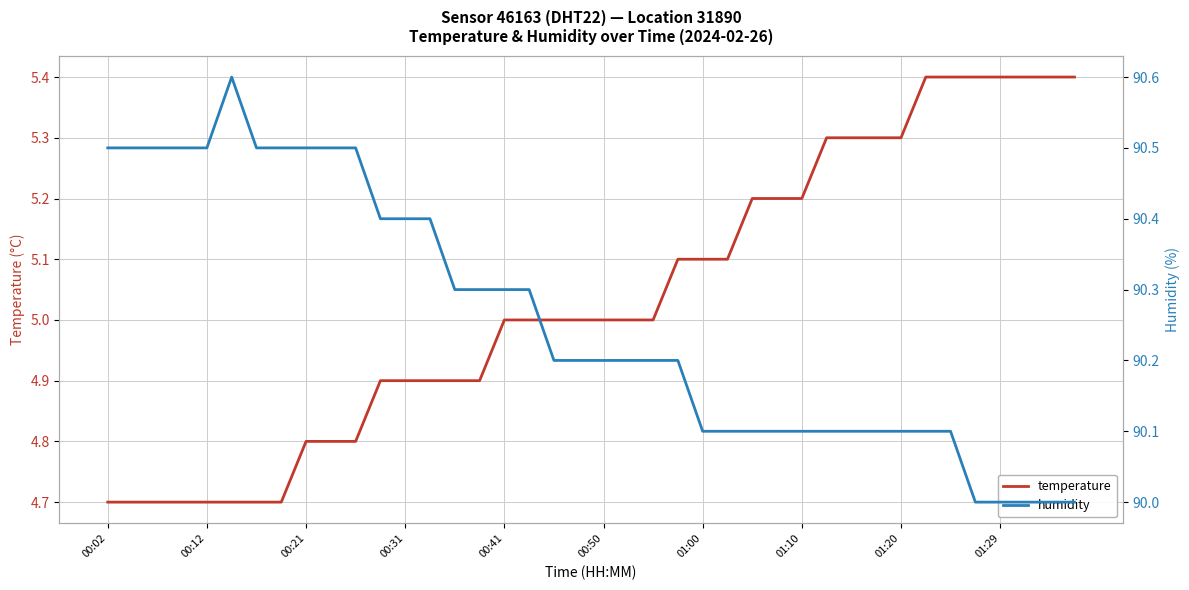

Count the temperature values in the range 4 to 5.

23